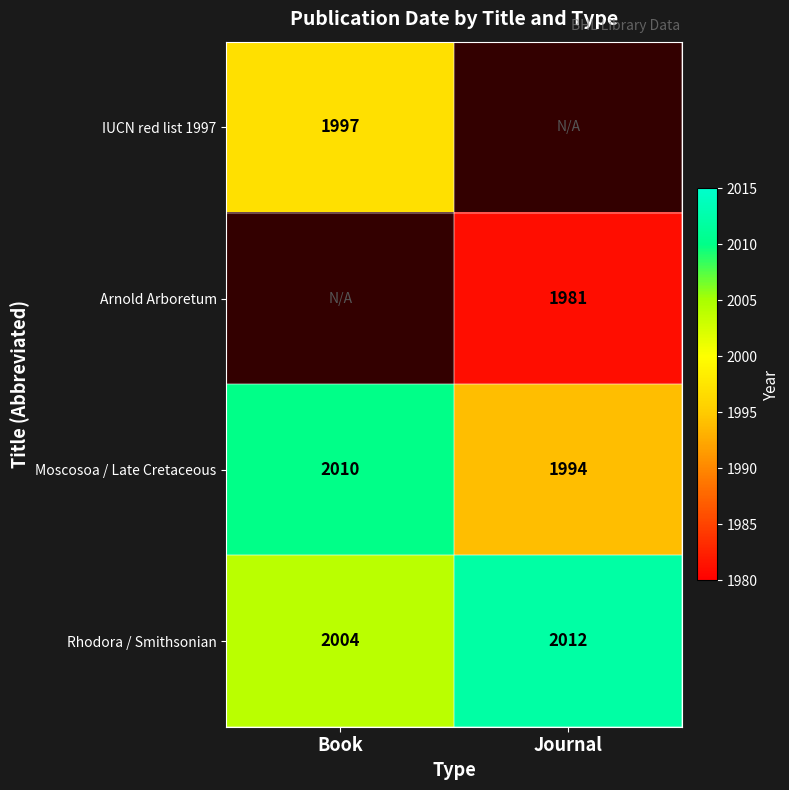

At which label does Rhodora / Smithsonian reach its peak?

Journal